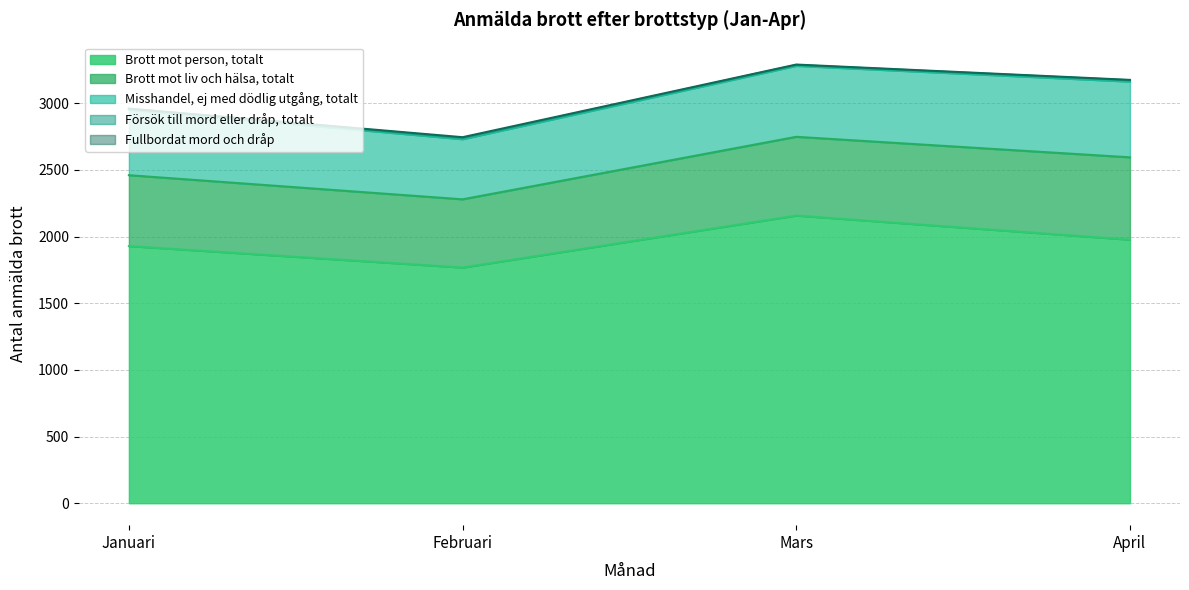

What are all the series names shown in the legend?

Brott mot person, totalt, Brott mot liv och hälsa, totalt, Misshandel, ej med dödlig utgång, totalt, Försök till mord eller dråp, totalt, Fullbordat mord och dråp